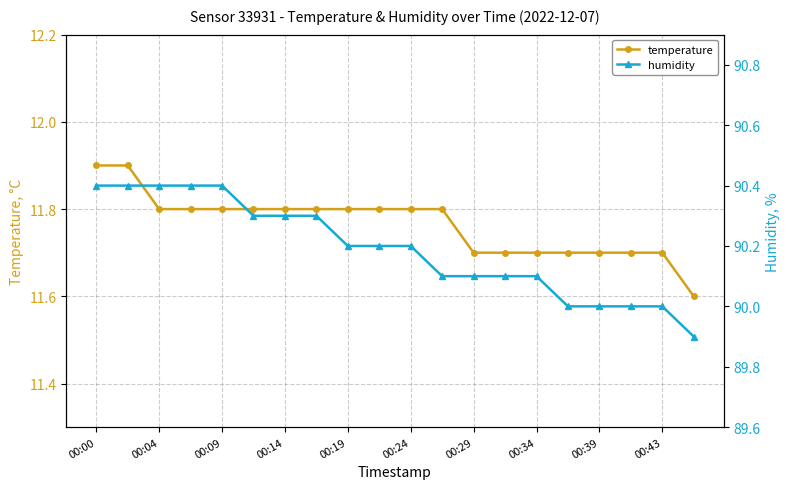

True or false: humidity and temperature intersect in this chart.

False